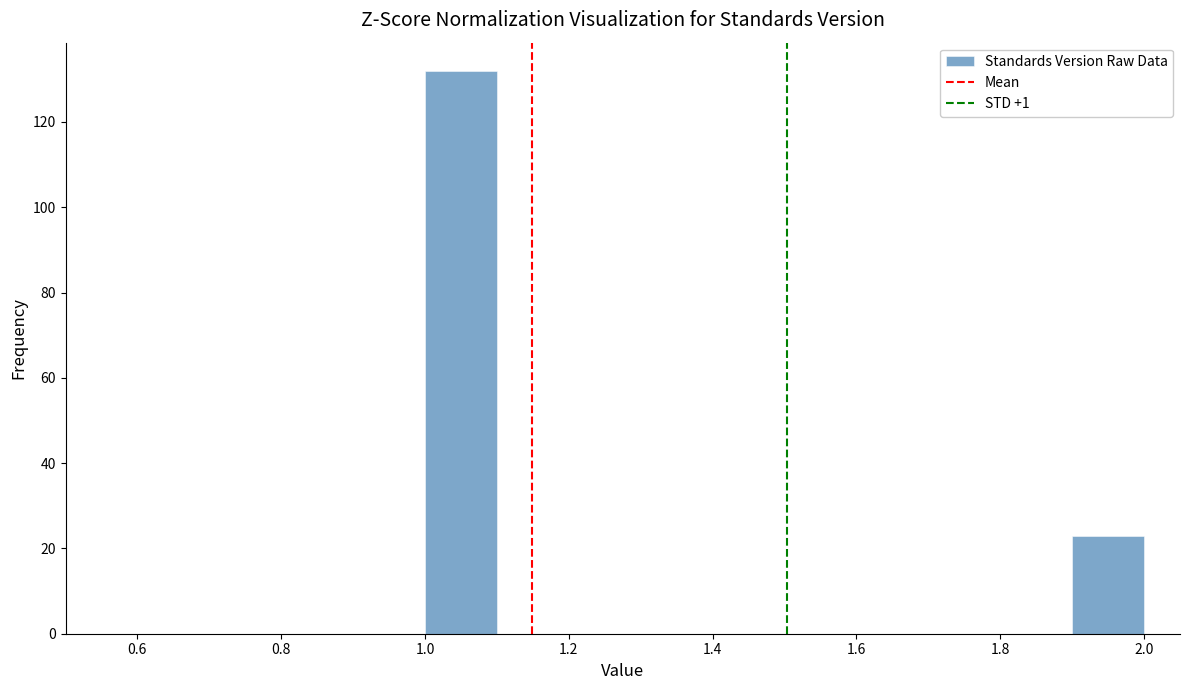

How tall is the bar that spans 1.9 to 2.0 on the x-axis? The values are not printed on the chart, so give them approximately, as read against the axis.

24